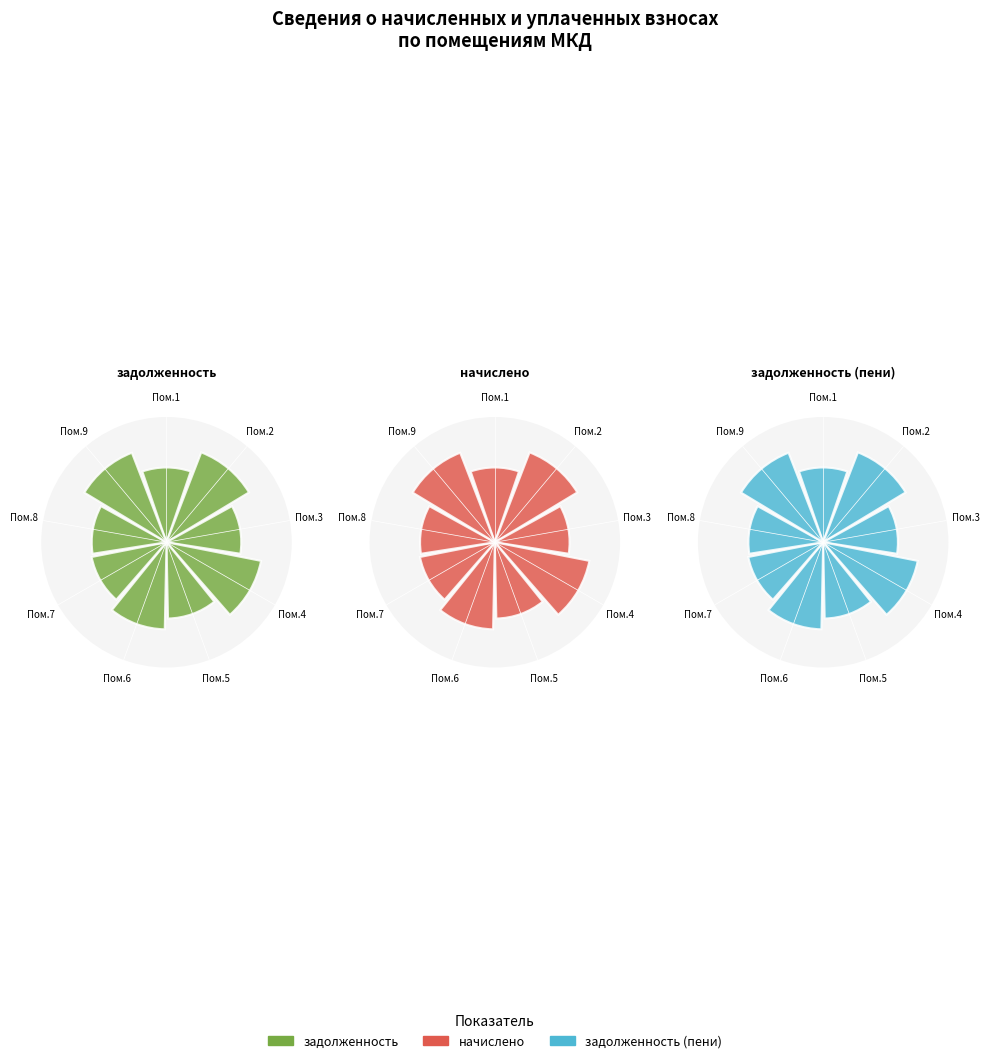

To the nearest percent, what percentage of the pie is Пом.9?

13%